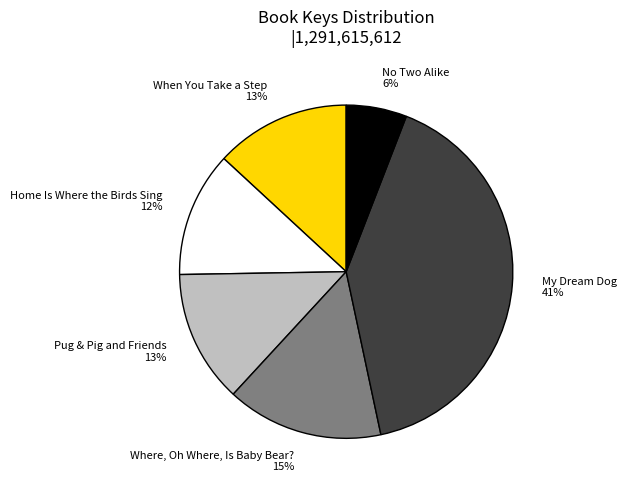

How many segments does this pie chart have?

6